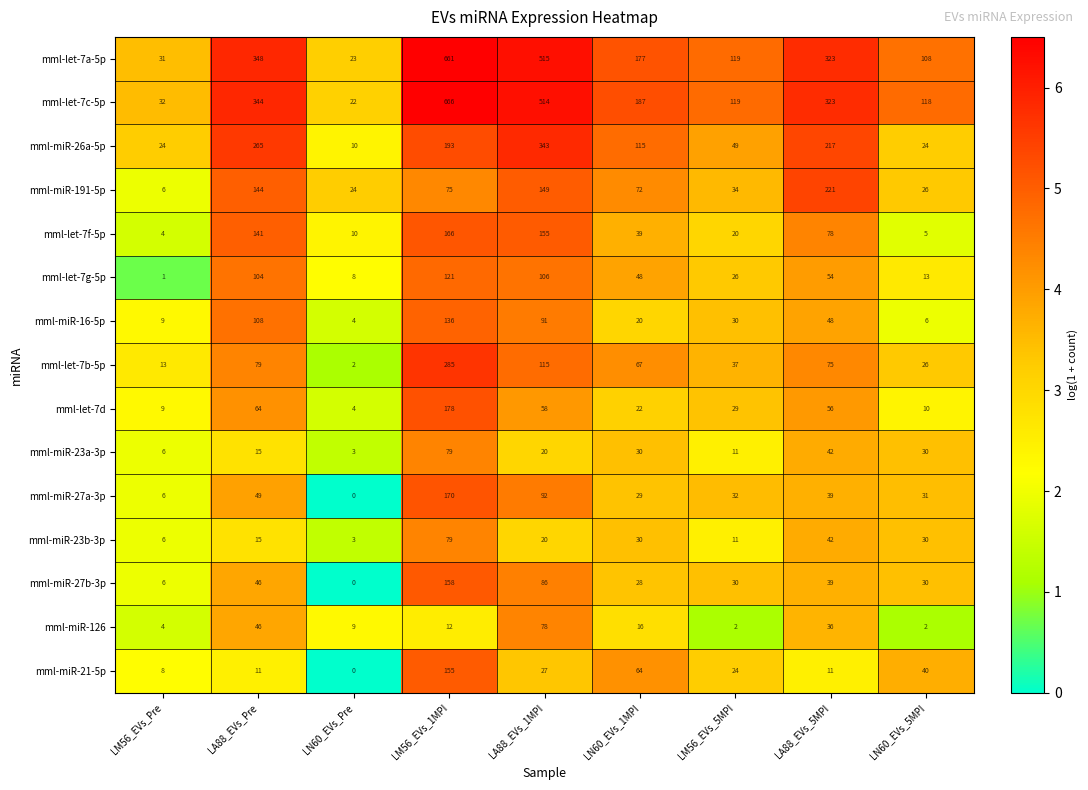

Where does the mml-let-7a-5p series first go above 177?

LA88_EVs_Pre